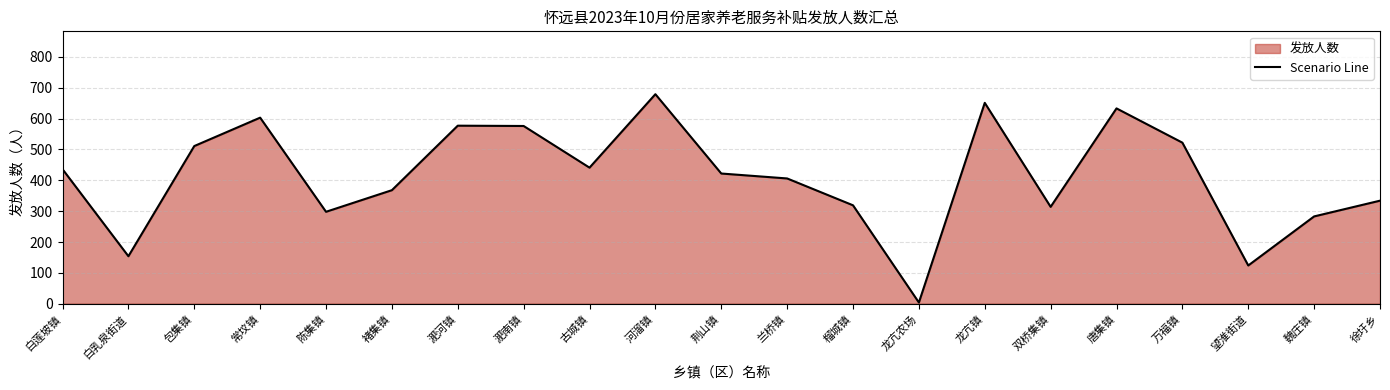

True or false: the data shows 975 at 龙亢镇.

False